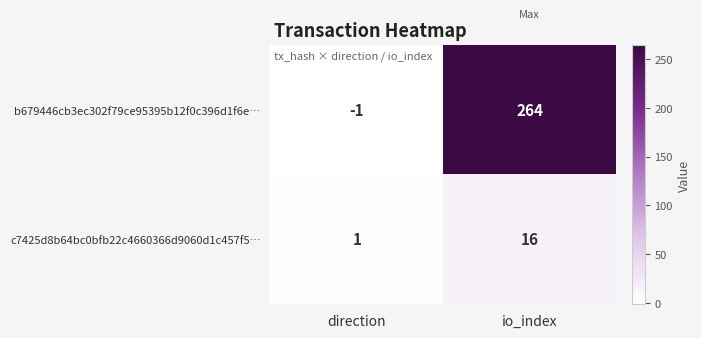

Reading left to right, extract all data points from this chart.

b679446cb3ec302f79ce95395b12f0c396d1f6e…: -1	264
c7425d8b64bc0bfb22c4660366d9060d1c457f5…: 1	16